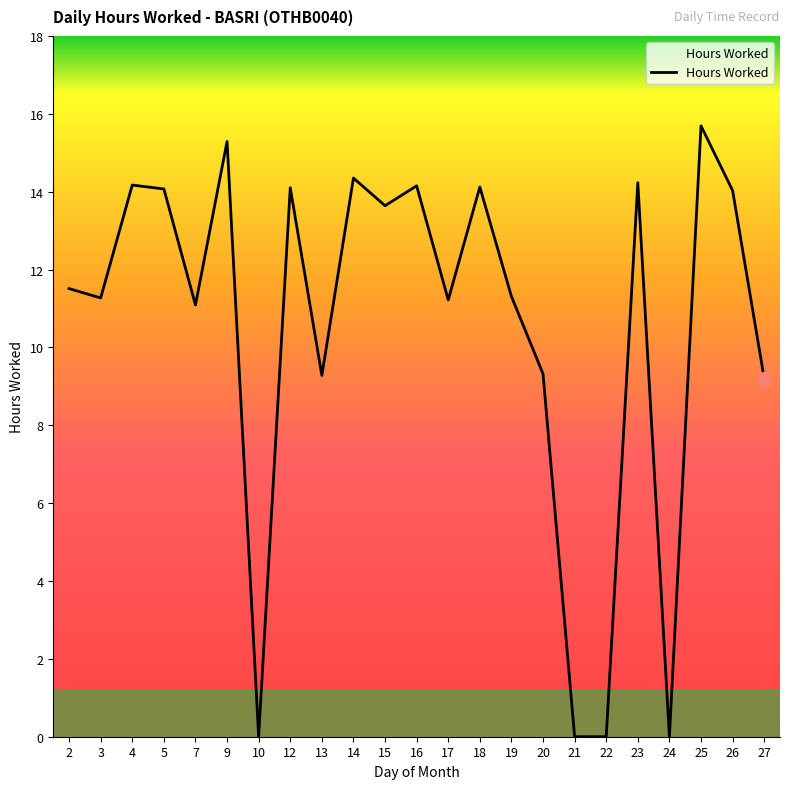

What is the difference between the maximum and minimum values?

15.7